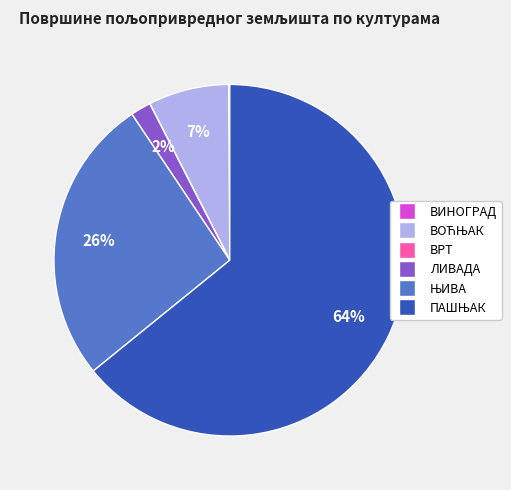

The ЛИВАДА slice represents 2% of the pie. True or false?

True